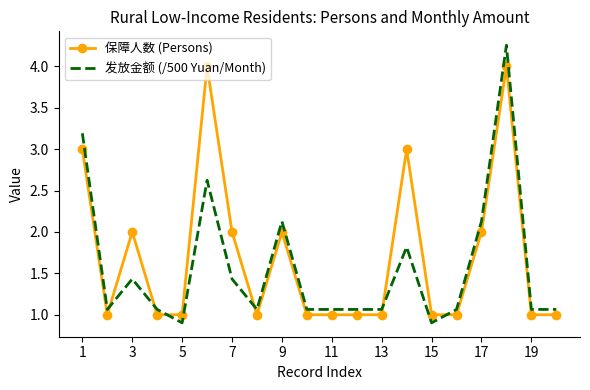

True or false: 发放金额 (/500 Yuan/Month) and 保障人数 (Persons) cross at least once.

True